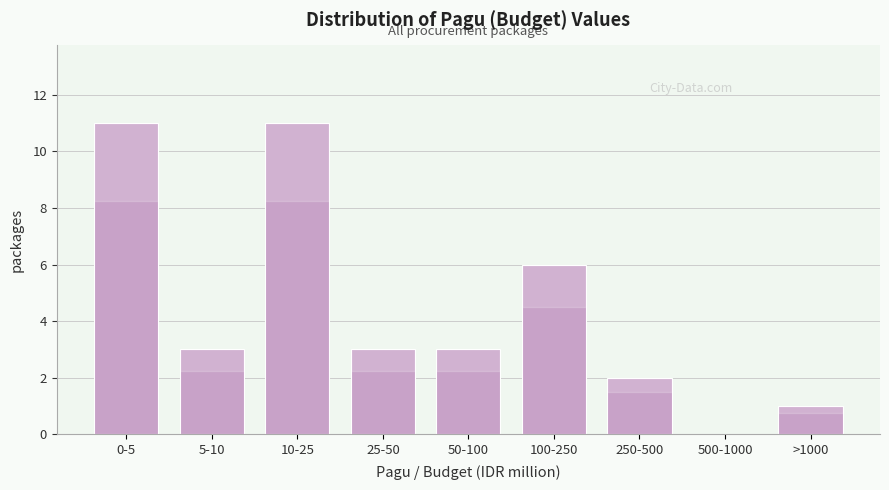

Reading left to right, extract all data points from this chart.

0-5=11	5-10=3	10-25=11	25-50=3	50-100=3	100-250=6	250-500=2	500-1000=0	>1000=1